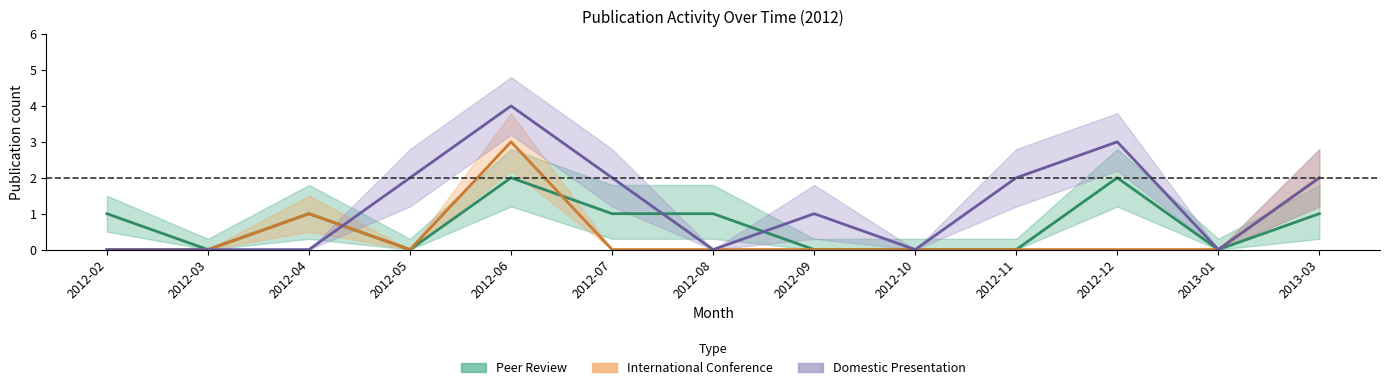

Reading left to right, extract all data points from this chart.

Peer Review: 2012-02=1	2012-03=0	2012-04=1	2012-05=0	2012-06=2	2012-07=1	2012-08=1	2012-09=0	2012-10=0	2012-11=0	2012-12=2	2013-01=0	2013-03=1
International Conference: 2012-02=0	2012-03=0	2012-04=1	2012-05=0	2012-06=3	2012-07=0	2012-08=0	2012-09=0	2012-10=0	2012-11=0	2012-12=0	2013-01=0	2013-03=2
Domestic Presentation: 2012-02=0	2012-03=0	2012-04=0	2012-05=2	2012-06=4	2012-07=2	2012-08=0	2012-09=1	2012-10=0	2012-11=2	2012-12=3	2013-01=0	2013-03=2